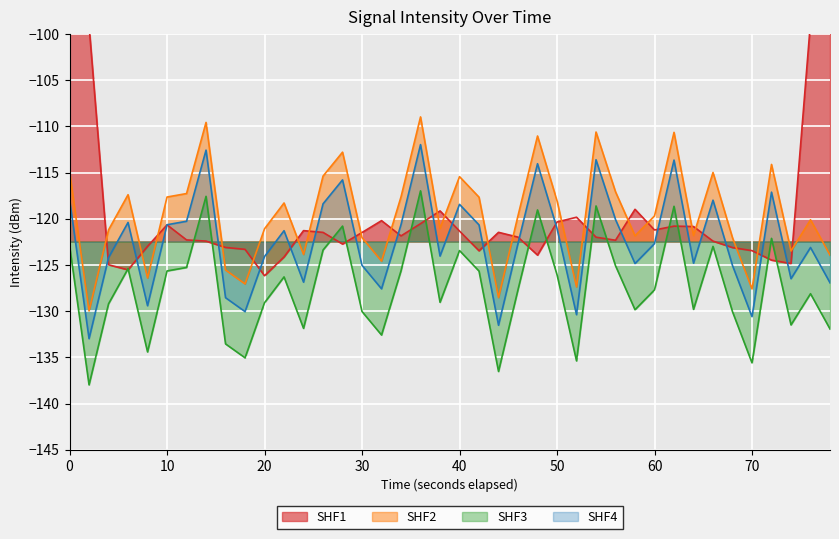

True or false: SHF4 and SHF2 cross at least once.

False